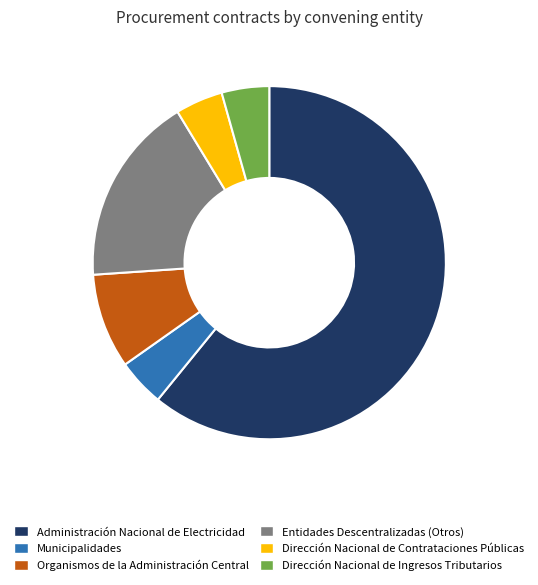

How many slices are in this pie chart?

6